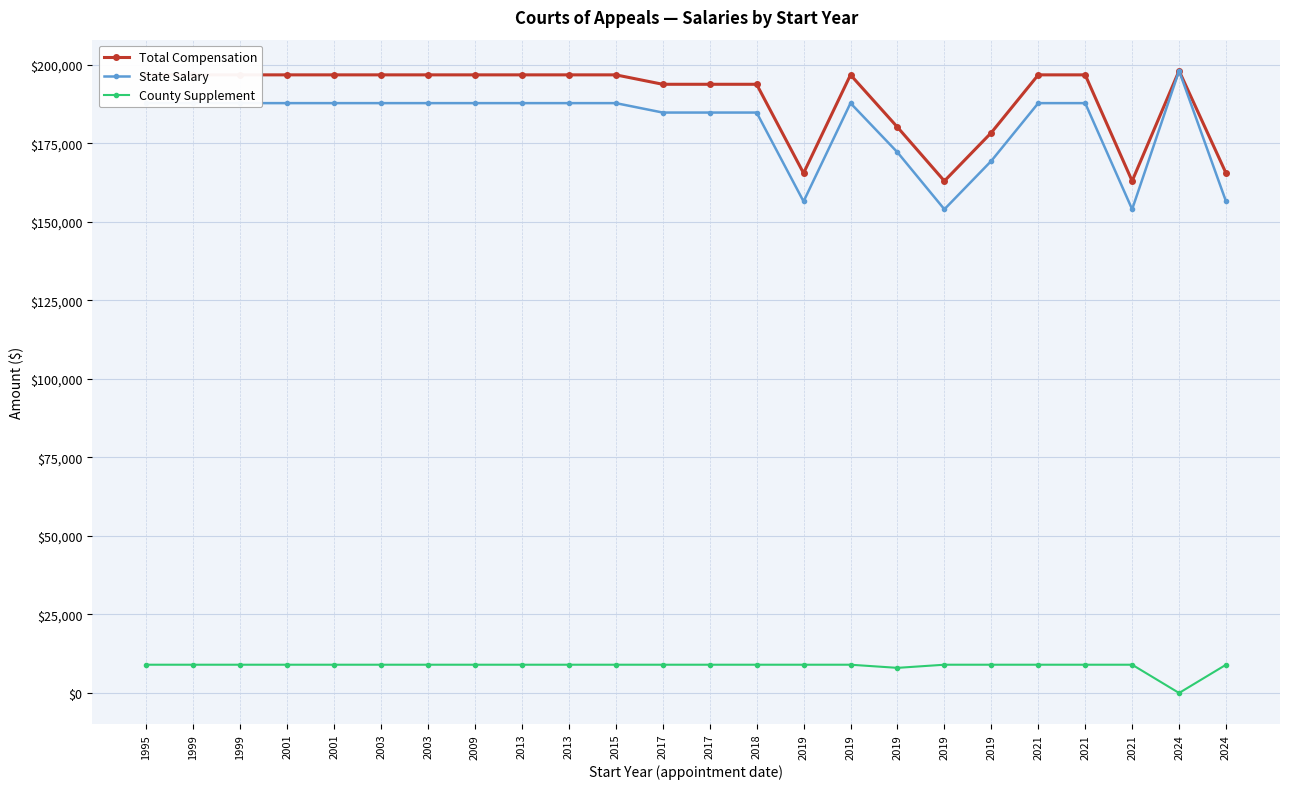

How many data points does each series have?

24